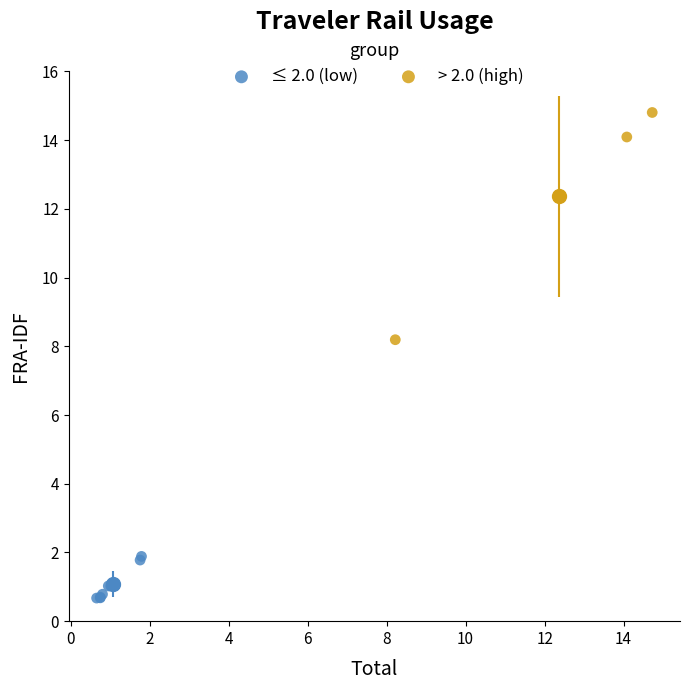

Which series has the largest Y range (max minus min)?

> 2.0 (high)